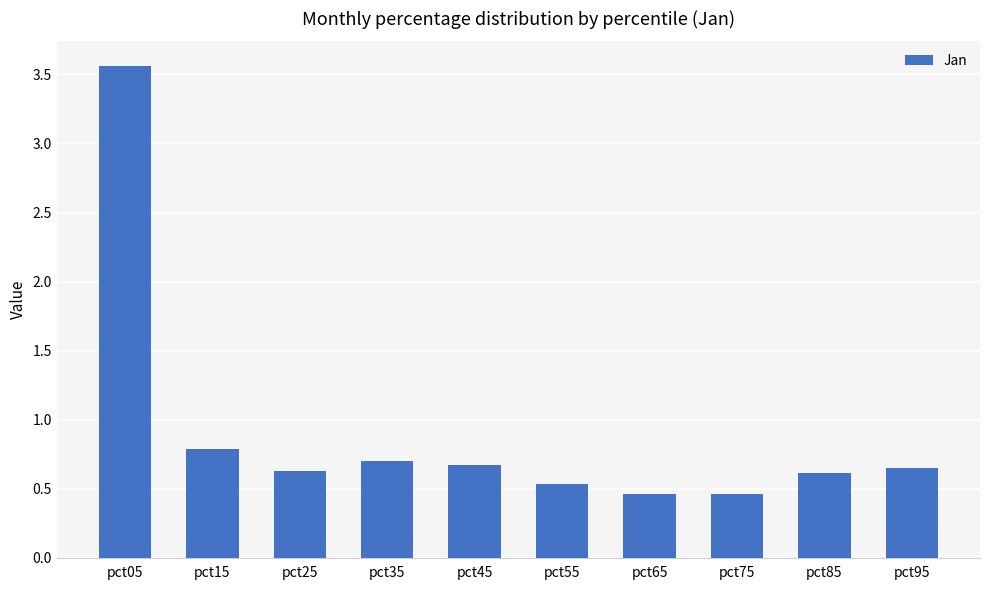

Which category has the highest value across all series?

pct05